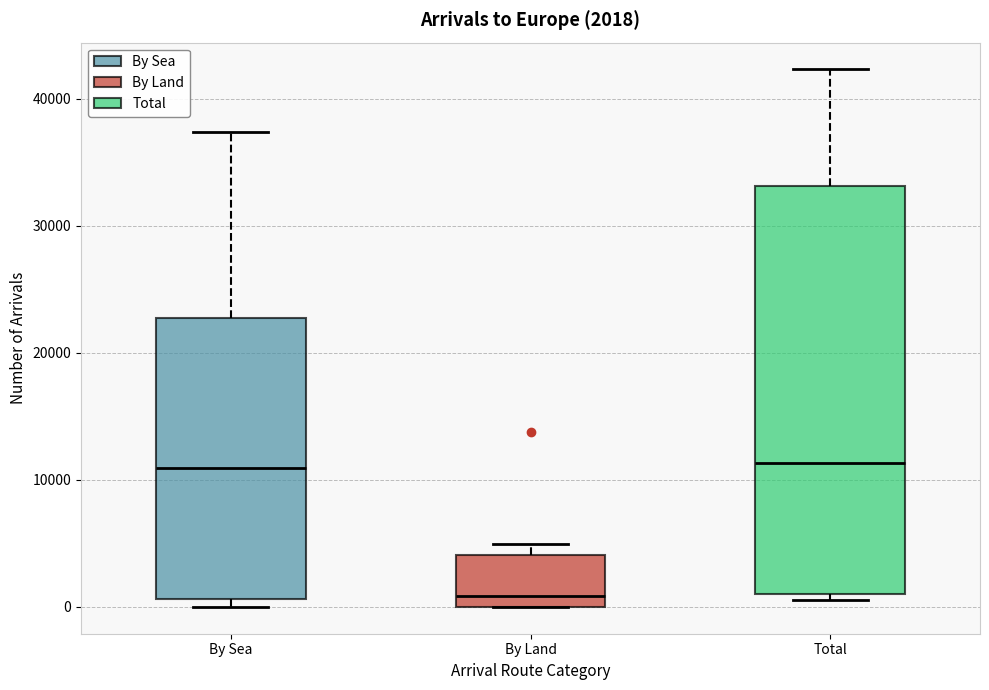

Comparing the boxes themselves (not the whiskers), which one is the tallest?

Total